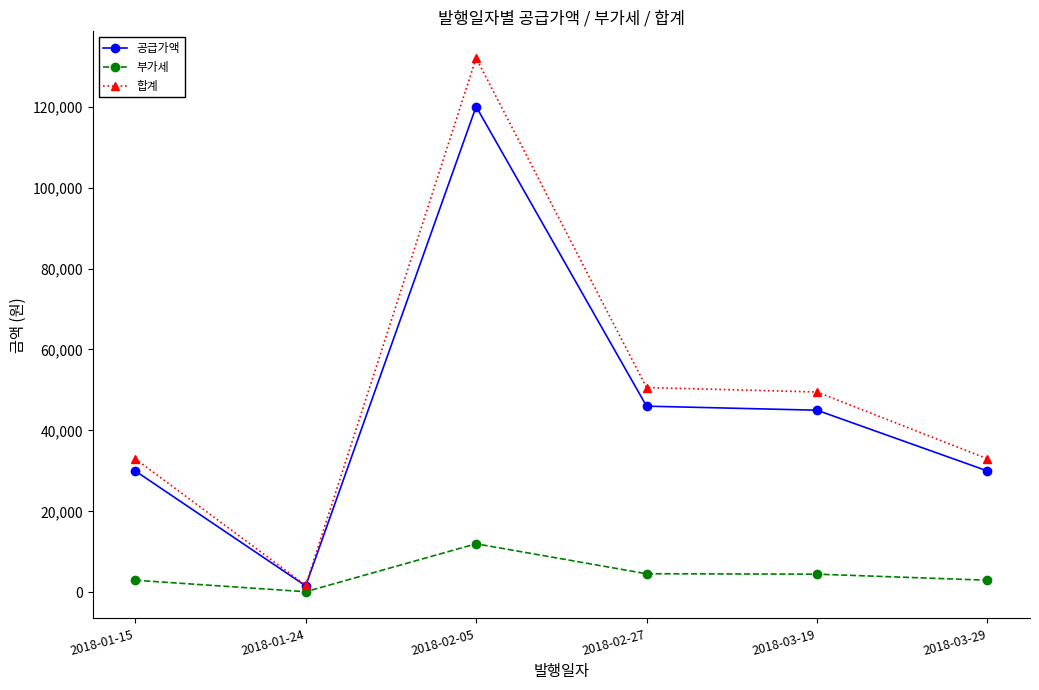

What is the difference between the 합계 values at 2018-02-27 and 2018-01-15?

17600